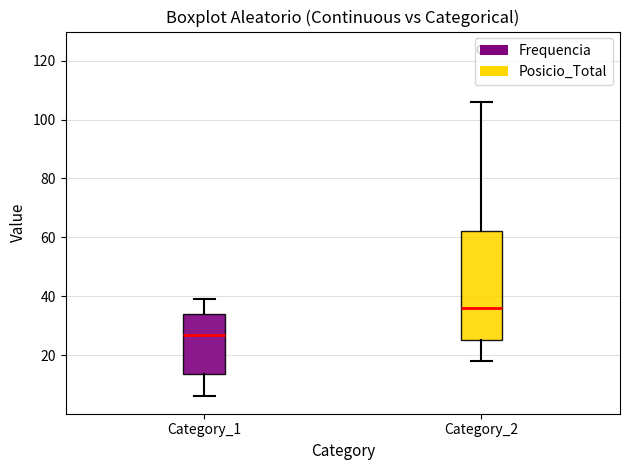

Where does the upper whisker of the box for Category_1 end on the y-axis? The values are not printed on the chart, so give them approximately, as read against the axis.

40